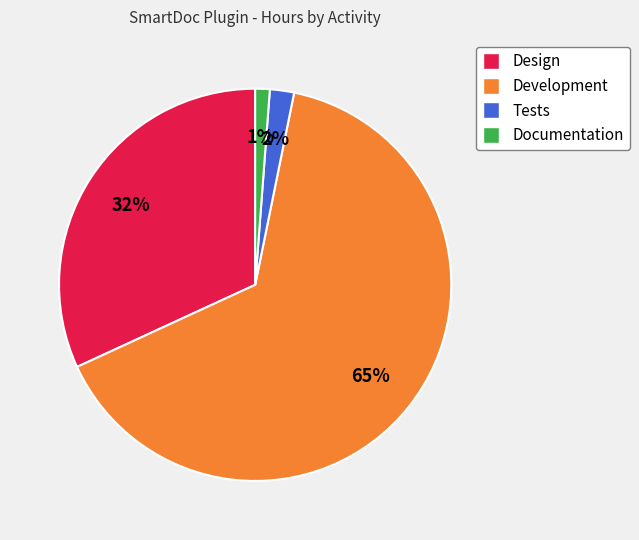

Combined, do Development and Tests account for over 50%?

Yes